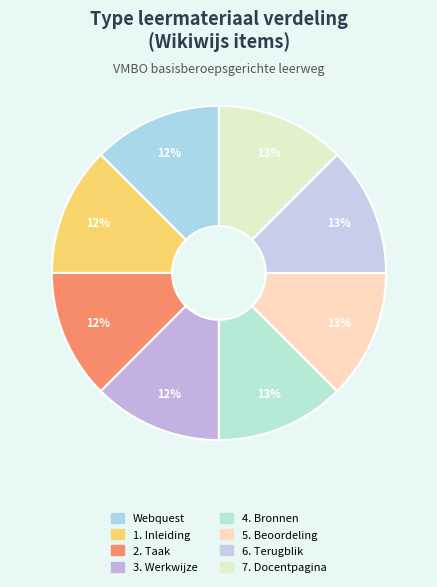

Count the number of slices in the pie.

8